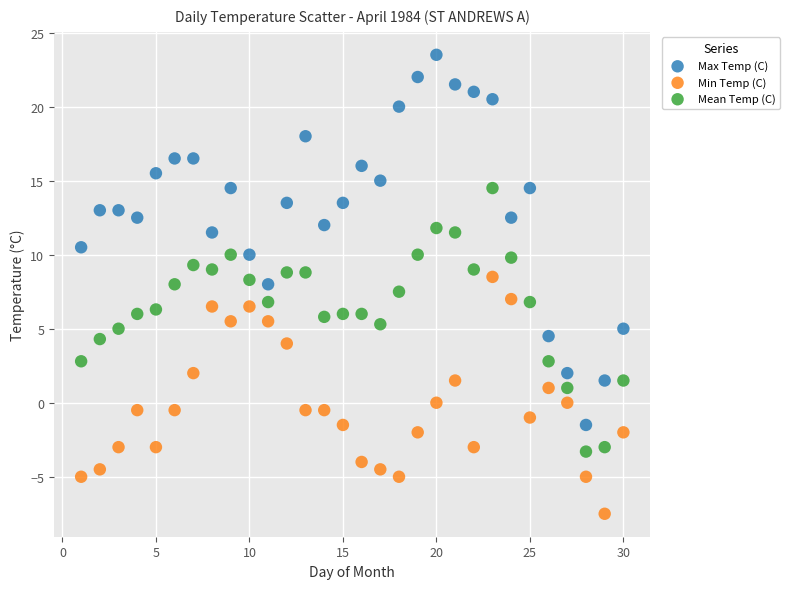

Which series reaches the maximum Y coordinate?

Max Temp (C)